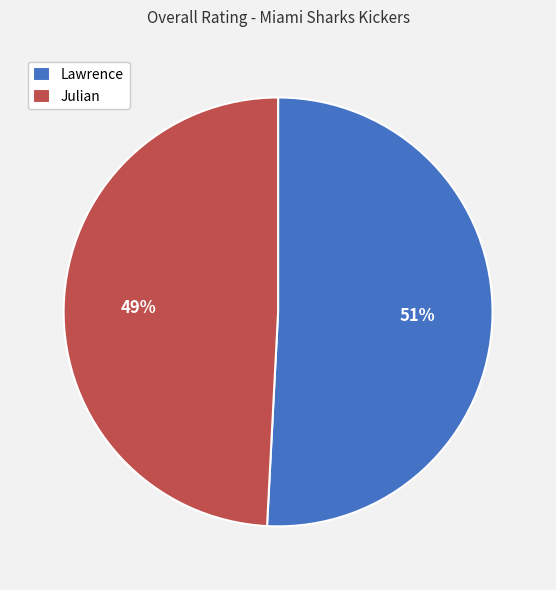

Approximately how many times larger is the value at Julian compared to Lawrence?

1.0